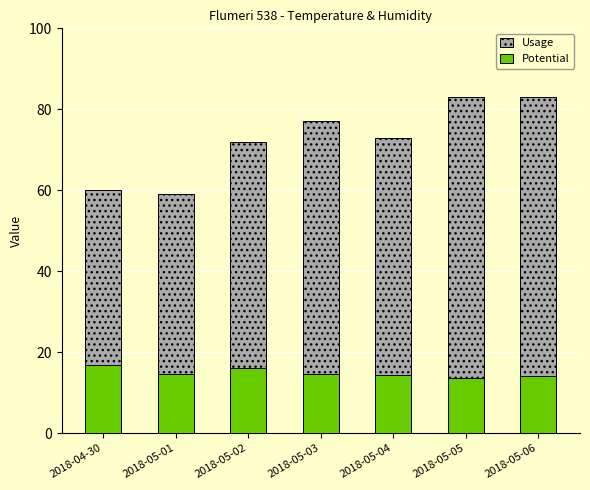

At which label does Potential reach its minimum?

2018-05-05